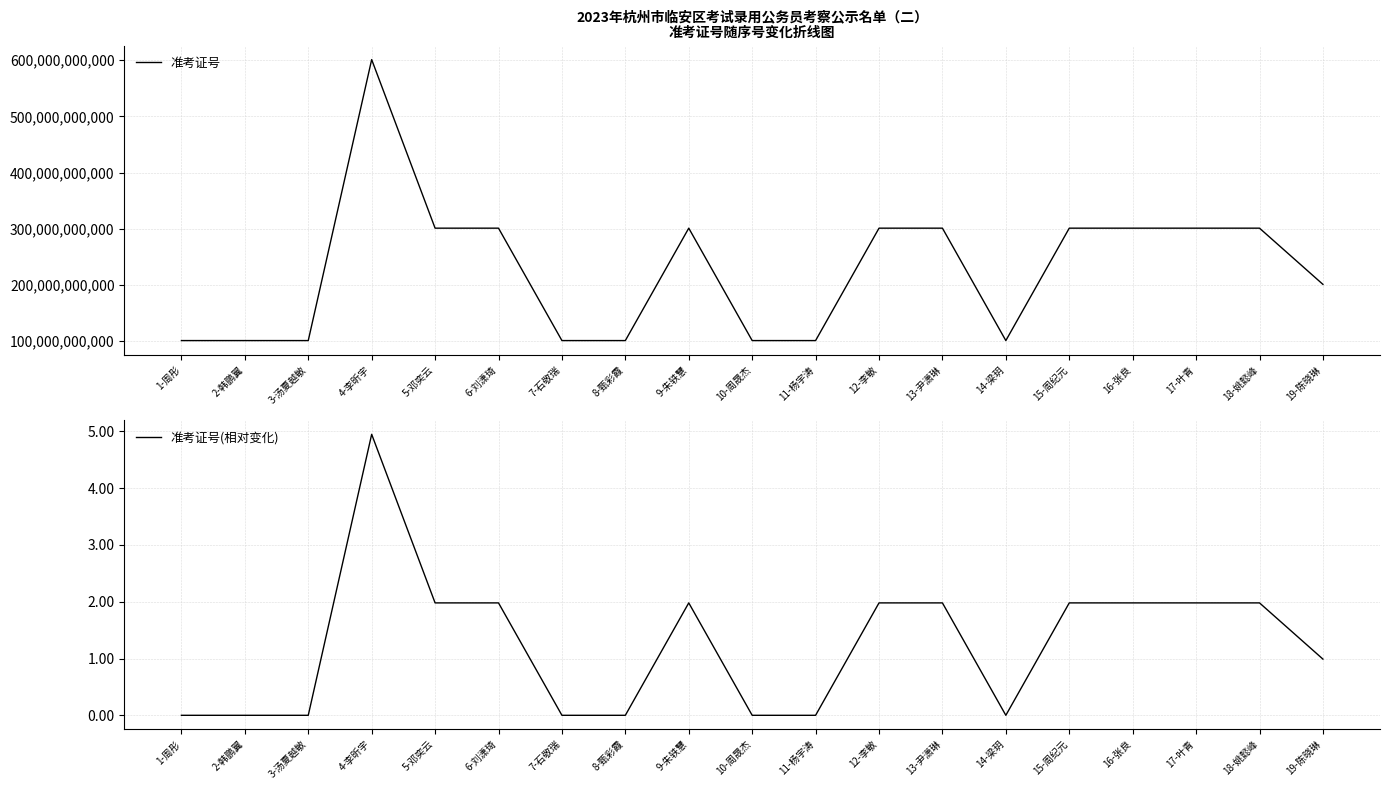

True or false: 准考证号(相对变化) and 准考证号 intersect in this chart.

False